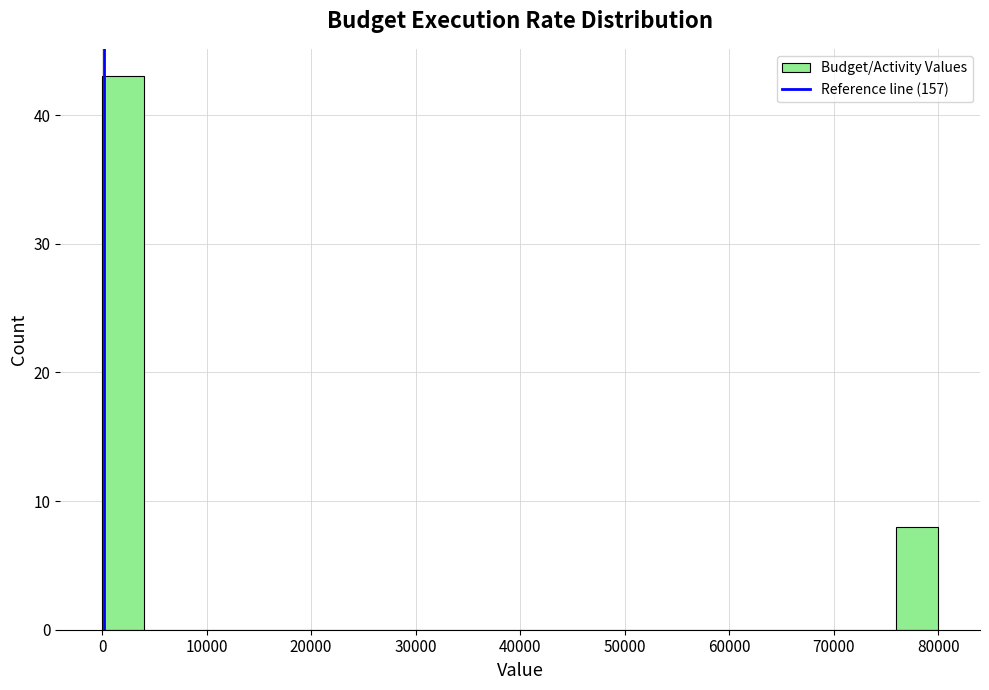

Reading left to right, transcribe this chart: for each bar, give the range it covers on the x-axis and its height. The values are not printed on the chart, so give them approximately, as read against the axis.

0 to 4000: 43
4000 to 8000: 0
8000 to 12000: 0
12000 to 16000: 0
16000 to 20000: 0
20000 to 24000: 0
24000 to 28000: 0
28000 to 32000: 0
32000 to 36000: 0
36000 to 40000: 0
40000 to 44000: 0
44000 to 48000: 0
48000 to 52000: 0
52000 to 56000: 0
56000 to 60000: 0
60000 to 64000: 0
64000 to 68000: 0
68000 to 72000: 0
72000 to 76000: 0
76000 to 80000: 8